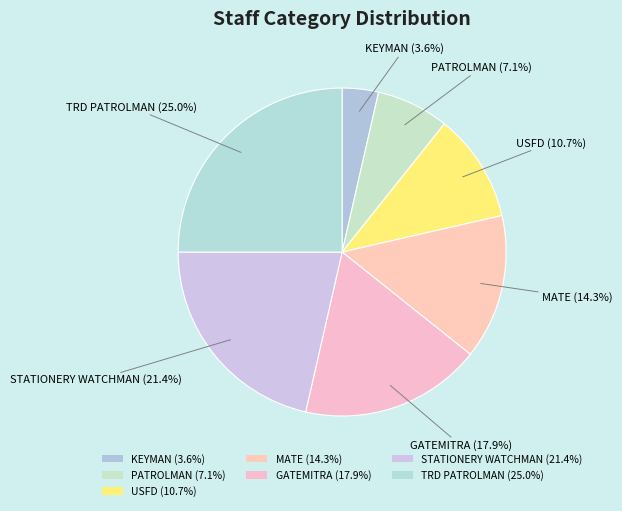

Rank the categories by value from lowest to highest.

KEYMAN, PATROLMAN, USFD, MATE, GATEMITRA, STATIONERY WATCHMAN, TRD PATROLMAN